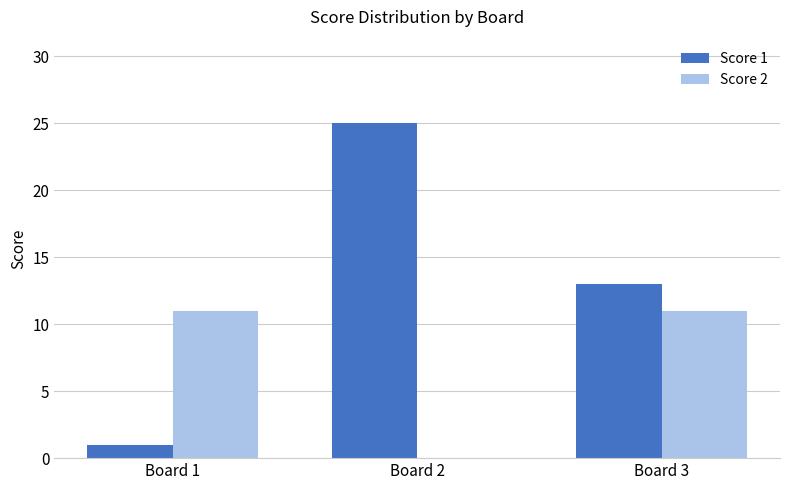

Does the chart contain stacked bars?

No